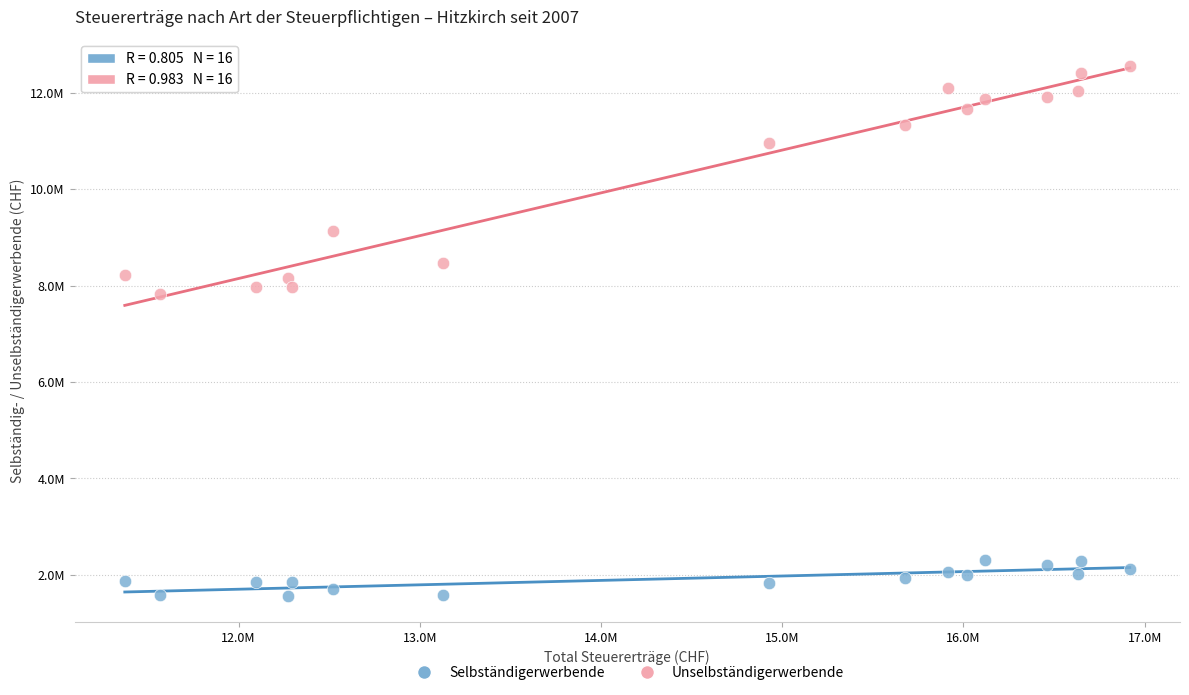

What are all the series names shown in the legend?

Selbständigerwerbende, Unselbständigerwerbende